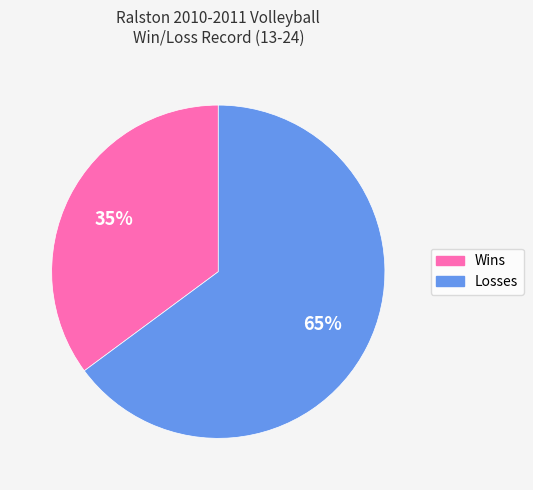

Is Losses the majority of the pie?

Yes